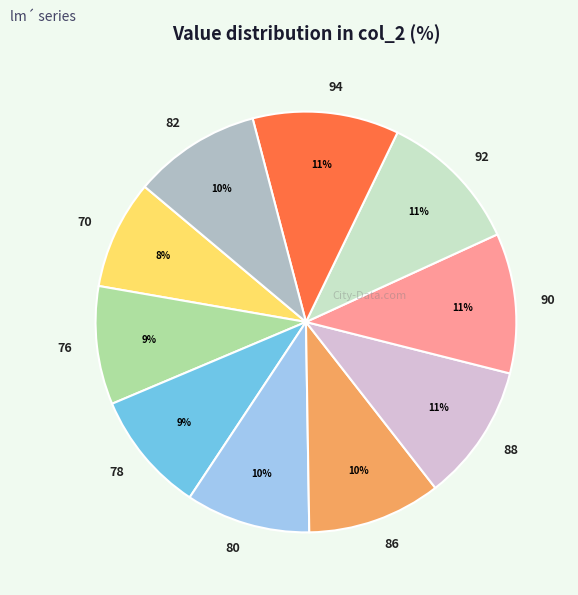

What is the ratio of the value at 90 to the value at 80?

1.1